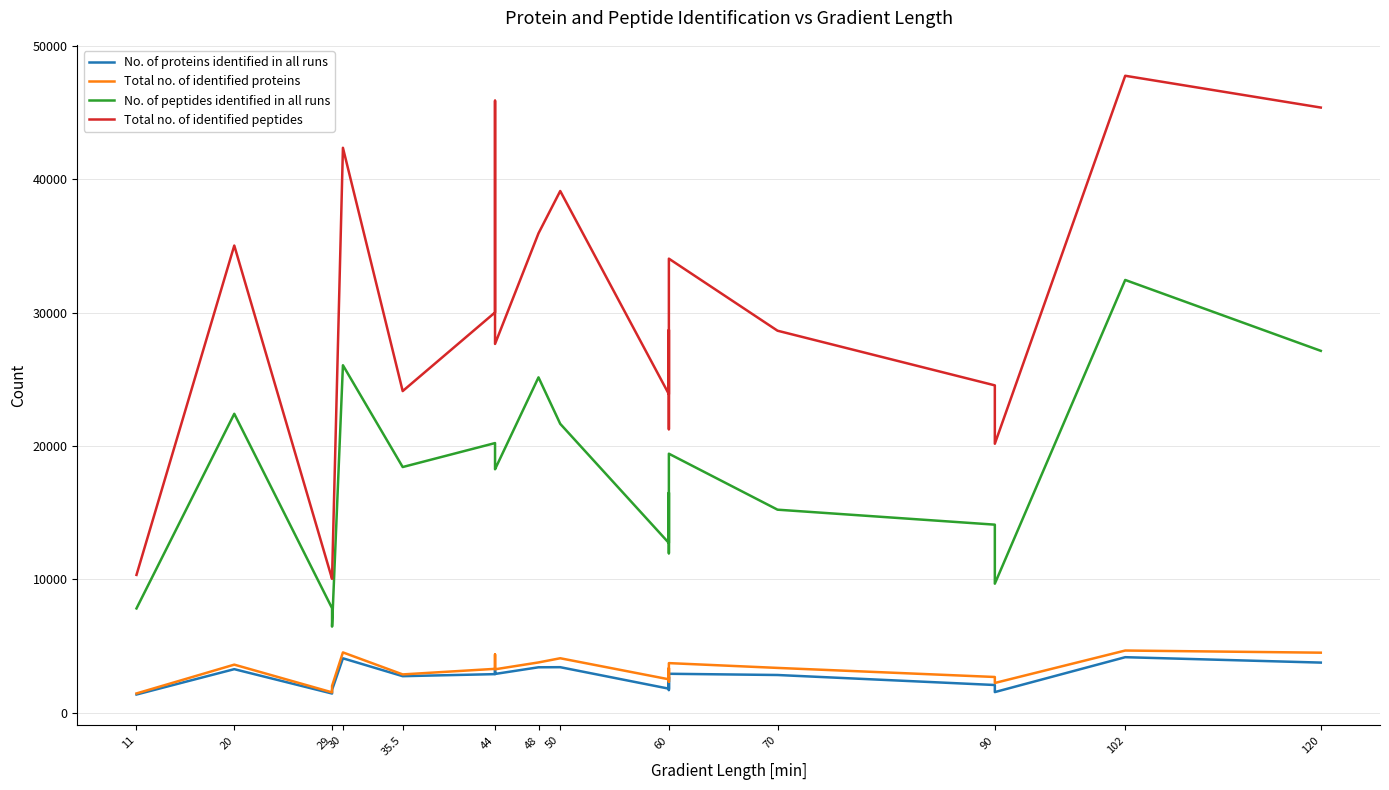

In No. of proteins identified in all runs, how many points are higher than both neighbors (excluding endpoints)?

7